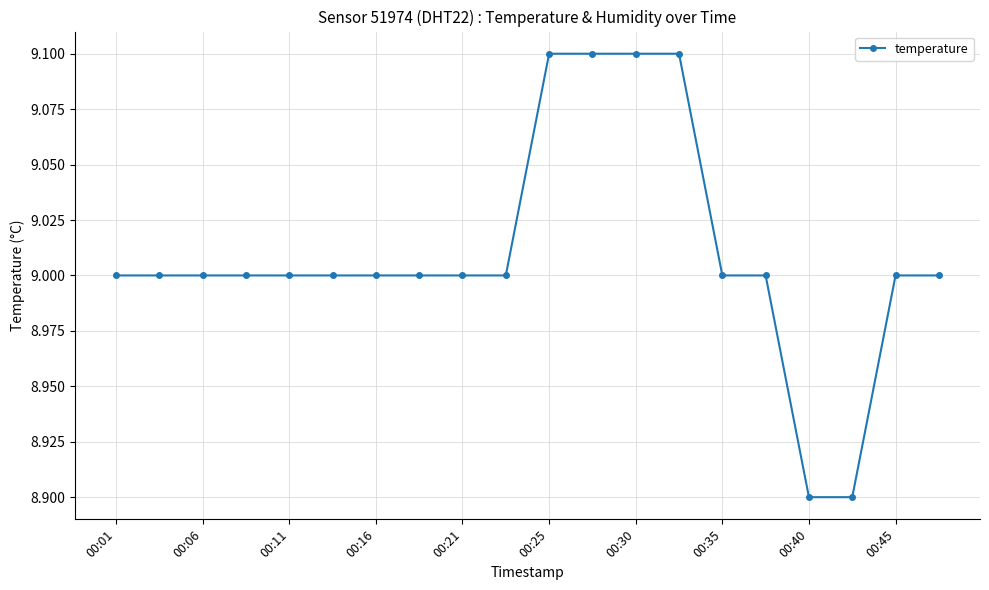

What is the difference between the maximum and minimum values?

0.2